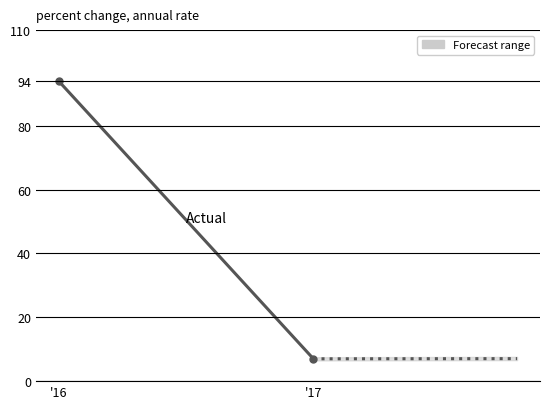

What is the sum of the Bandzahl values at '17 and '16?

101.0